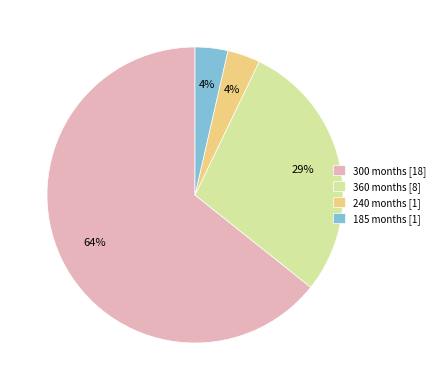

How many segments does this pie chart have?

4